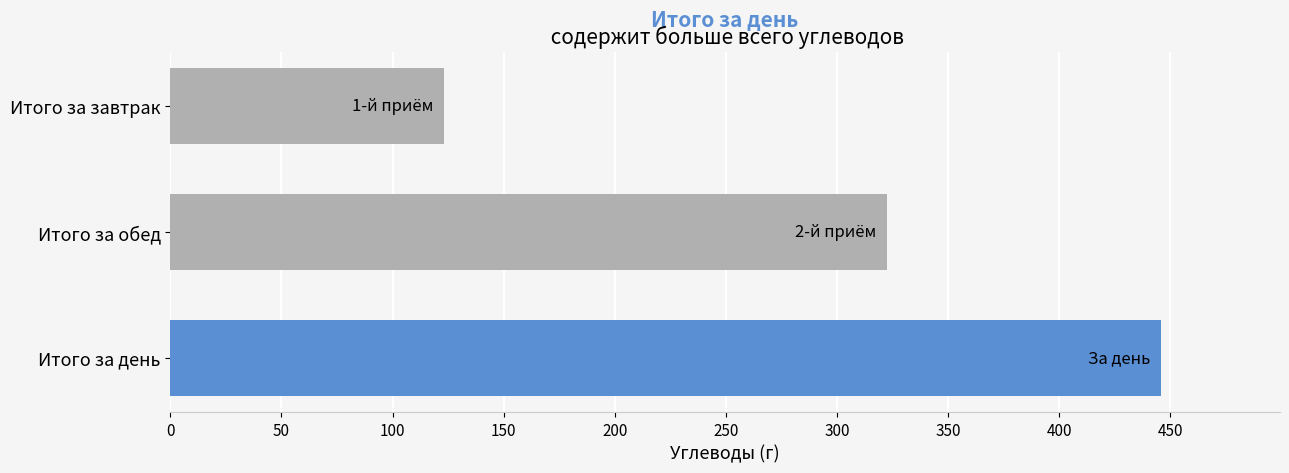

How many values exceed 322?

2